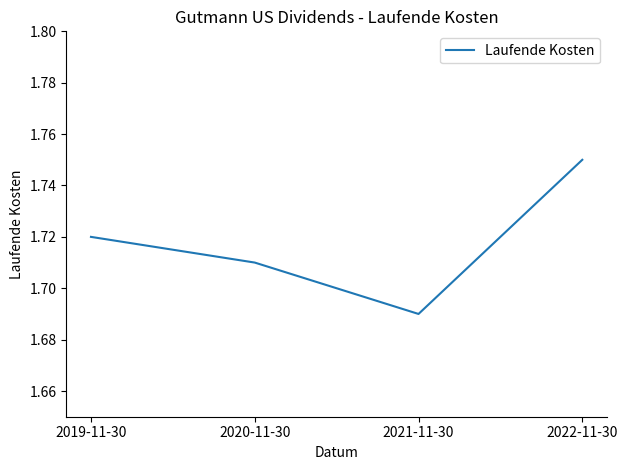

What position from the right is 2019-11-30?

4